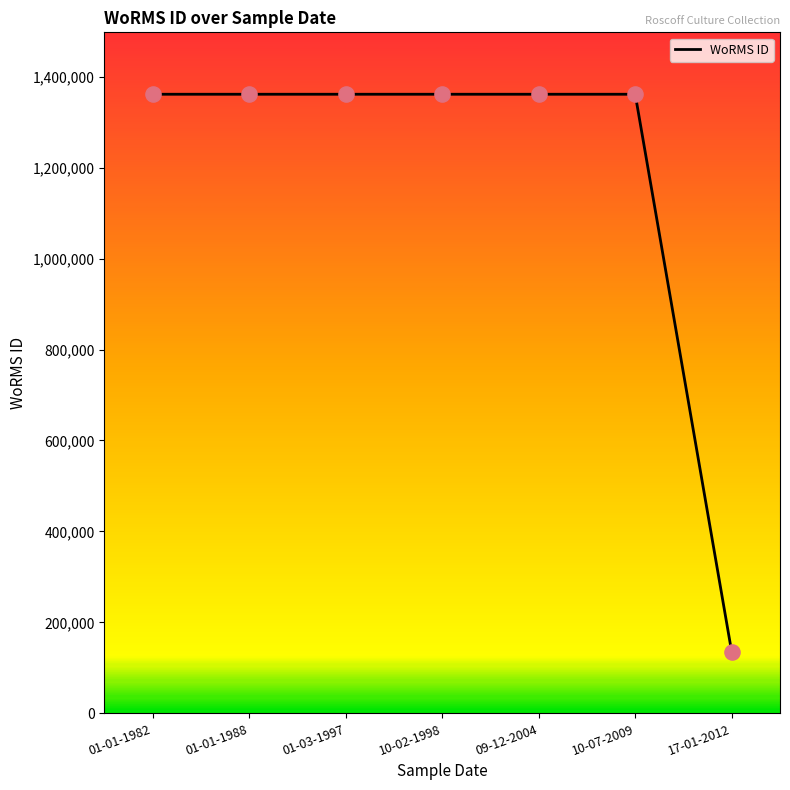

What is the change in value from 10-02-1998 to 10-07-2009?

+2